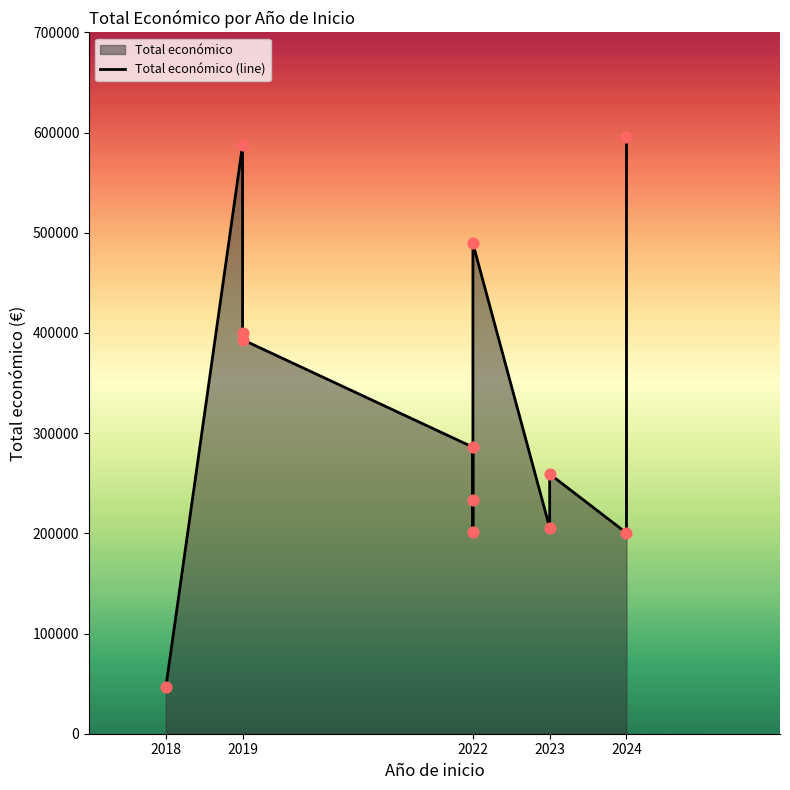

What is the change in value from 2022 to 2024?

-288982